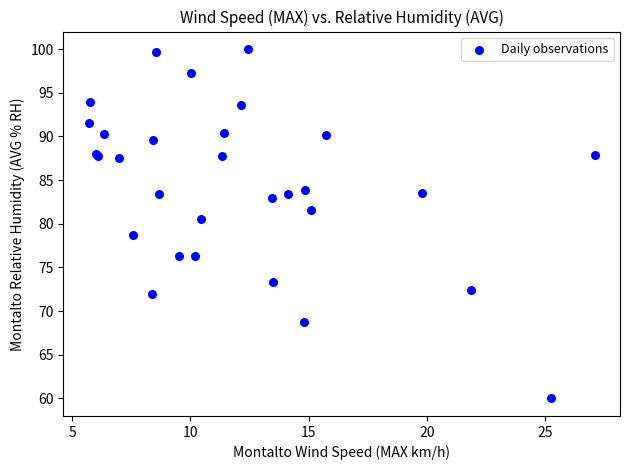

What Y value in the scatter plot is closest to 80?

80.6